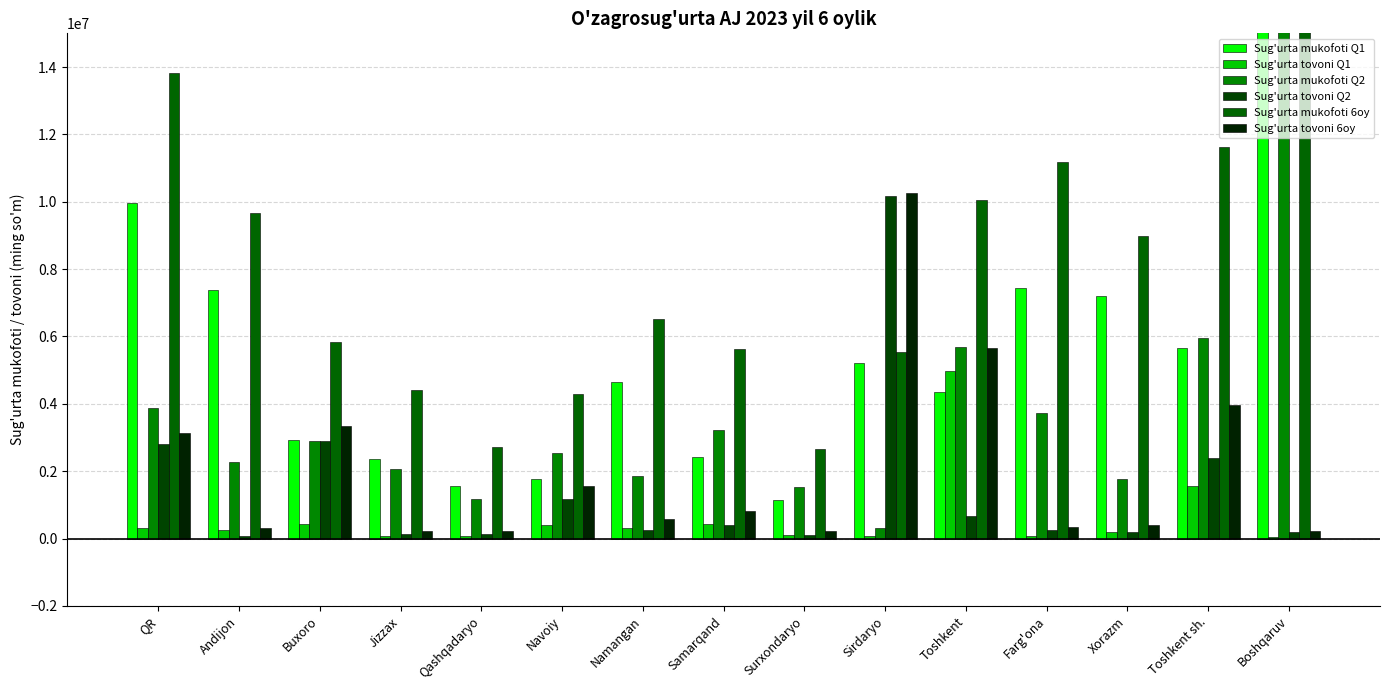

At which category is the sum across all series the highest?

Boshqaruv